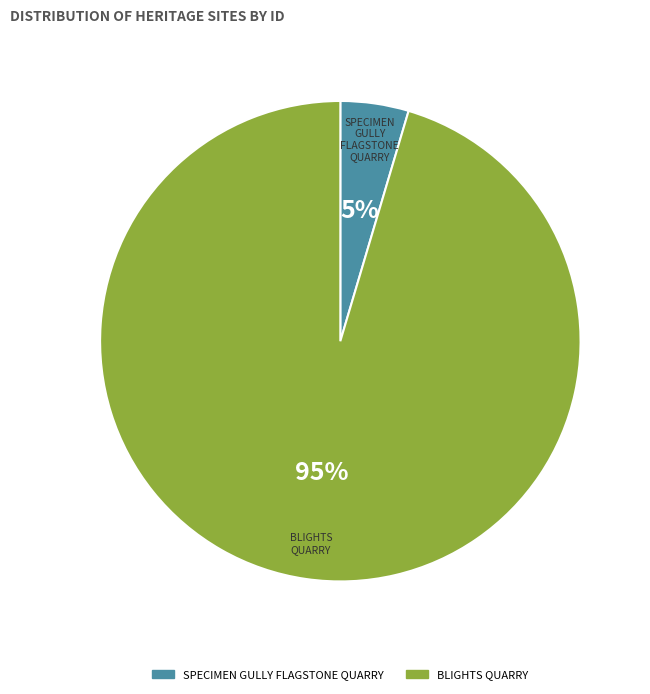

How many slices are in this pie chart?

2